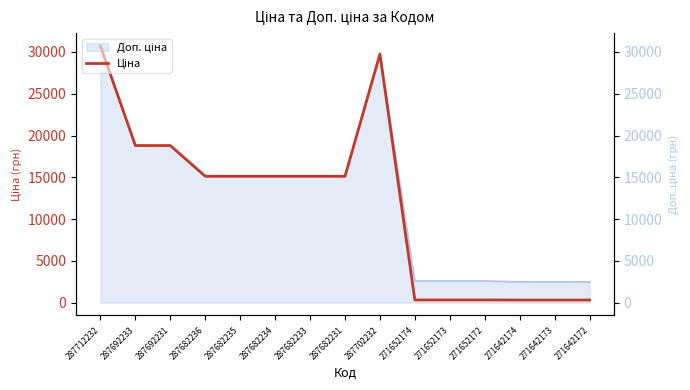

Is it true that the value at 271652173 is 477.9?

False